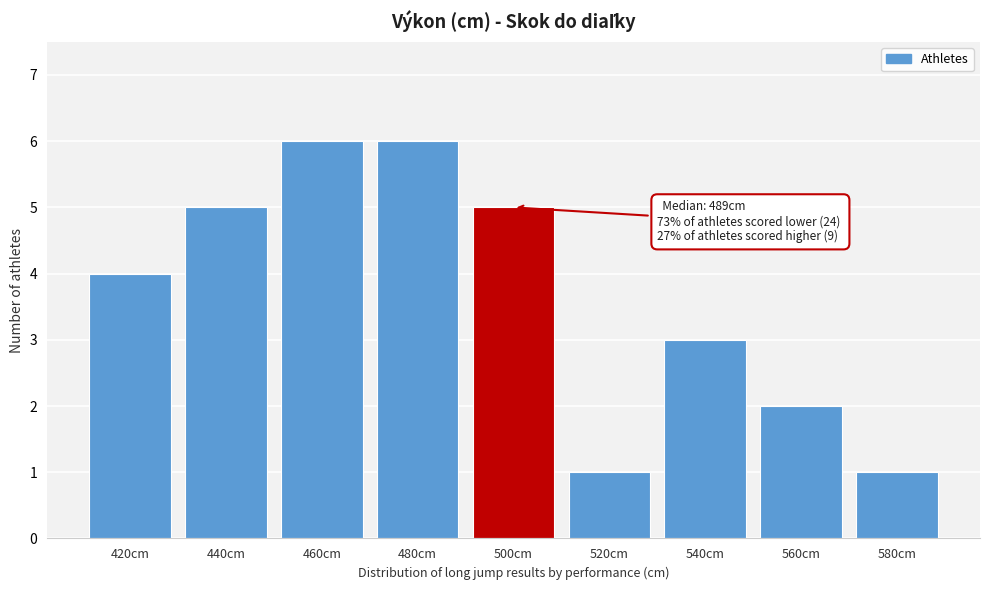

Reading right to left, list all the values displayed in this chart.

580cm=1	560cm=2	540cm=3	520cm=1	500cm=5	480cm=6	460cm=6	440cm=5	420cm=4